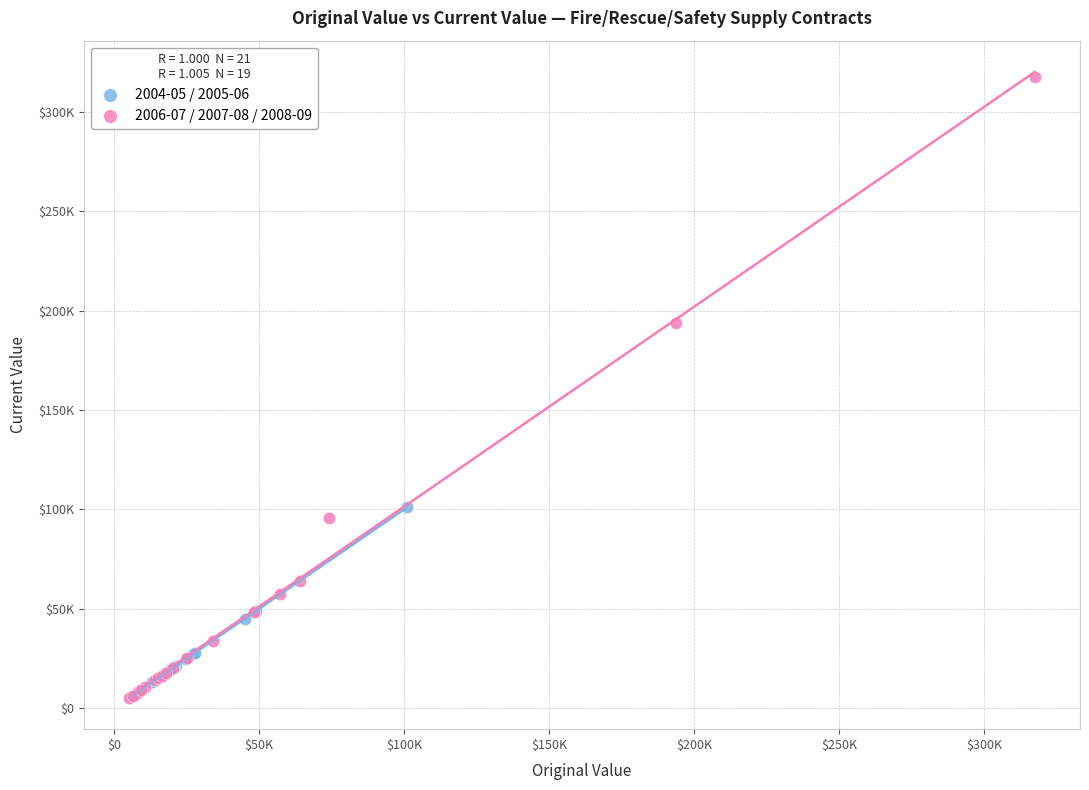

What are all the series names shown in the legend?

2004-05 / 2005-06, 2006-07 / 2007-08 / 2008-09